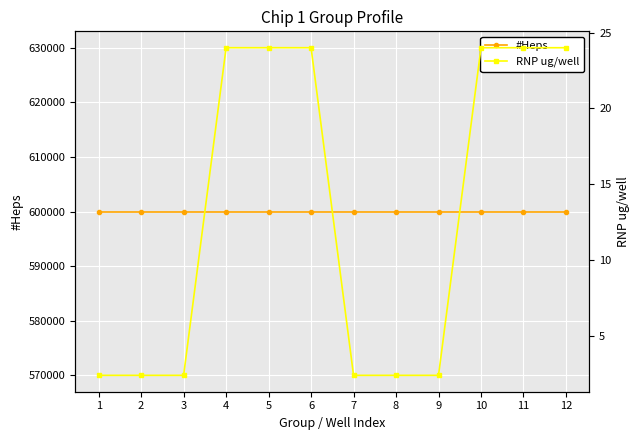

True or false: RNP ug/well has more than 2 interior local peaks.

False